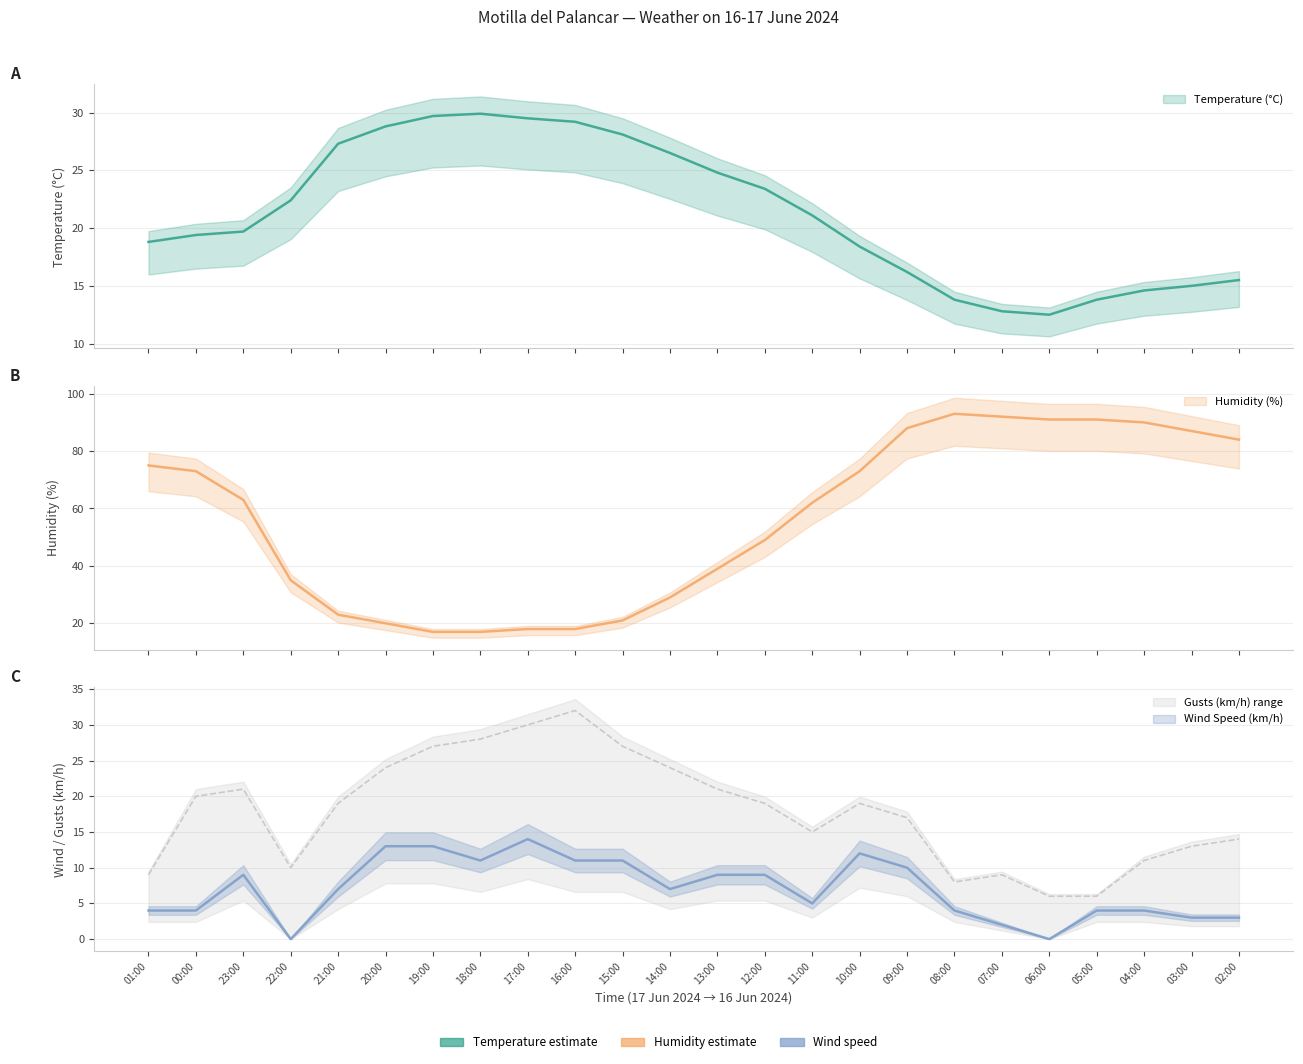

What is the difference between the highest and lowest values at 05:00?

87.0